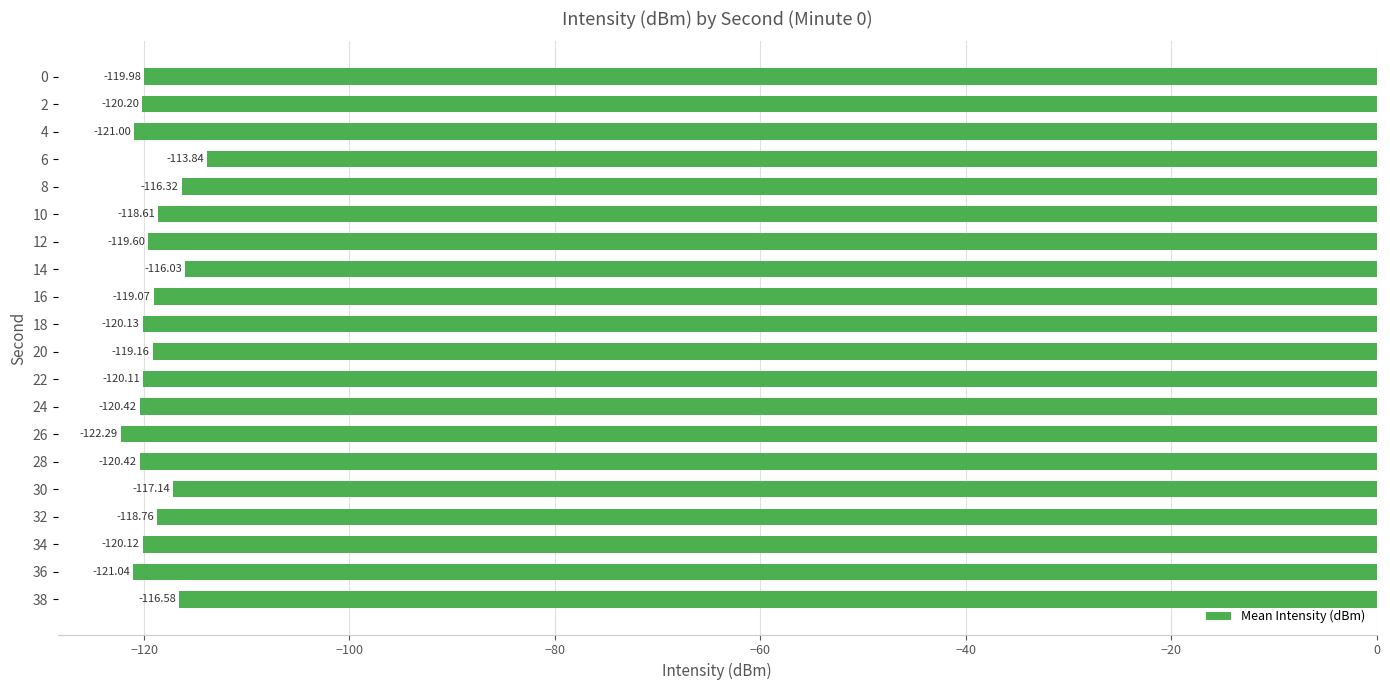

Which has a higher value, 24 or 6?

6